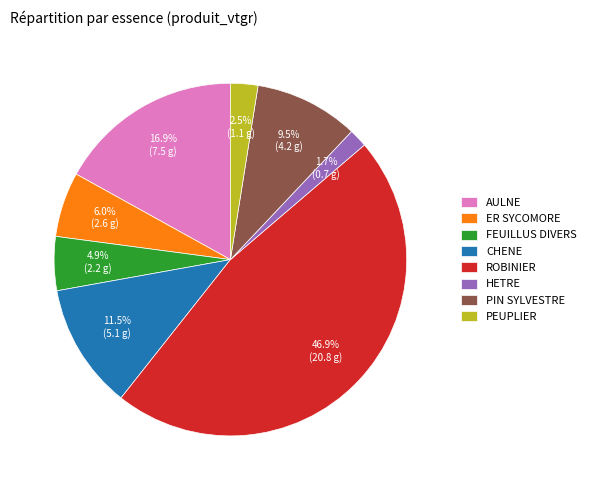

True or false: FEUILLUS DIVERS accounts for 5% of the total.

True